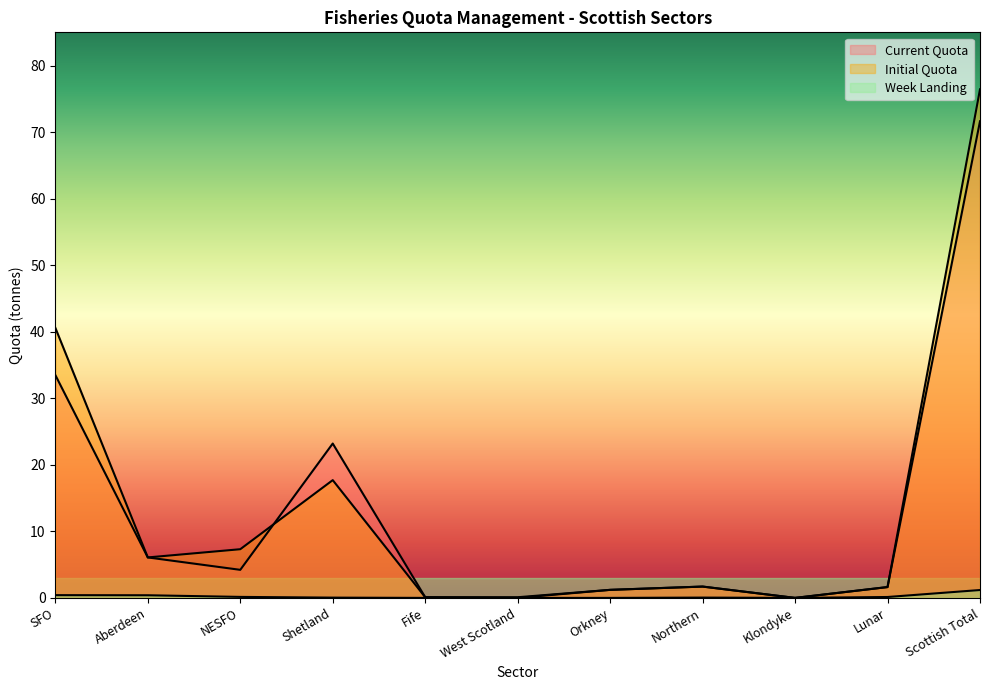

Reading left to right, what are all the values shown in this chart?

Current Quota: 33.5	6.1	4.2	23.2	0.1	0.0	1.2	1.7	0.0	1.6	71.6
Initial Quota: 40.6	6.1	7.3	17.7	0.1	0.1	1.2	1.7	0.0	1.6	76.4
Week Landing: 0.4	0.4	0.1	0.0	0.0	0.0	0.0	0.0	0.0	0.1	1.2